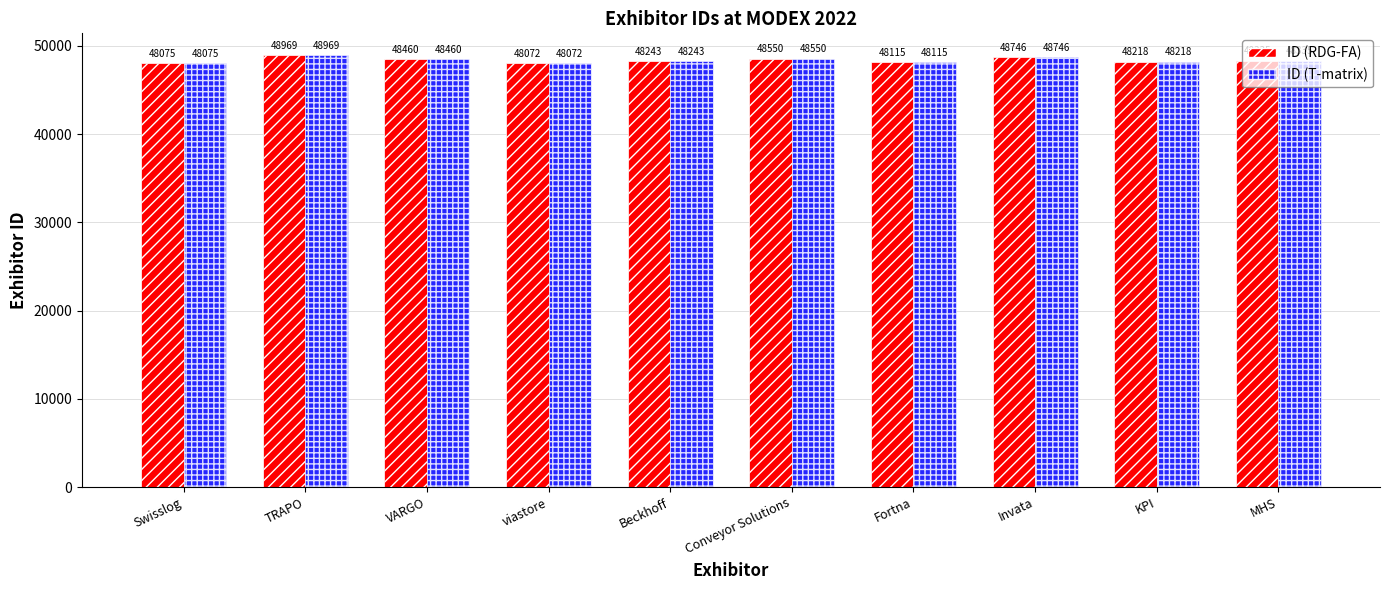

What is the smallest value displayed?

48072